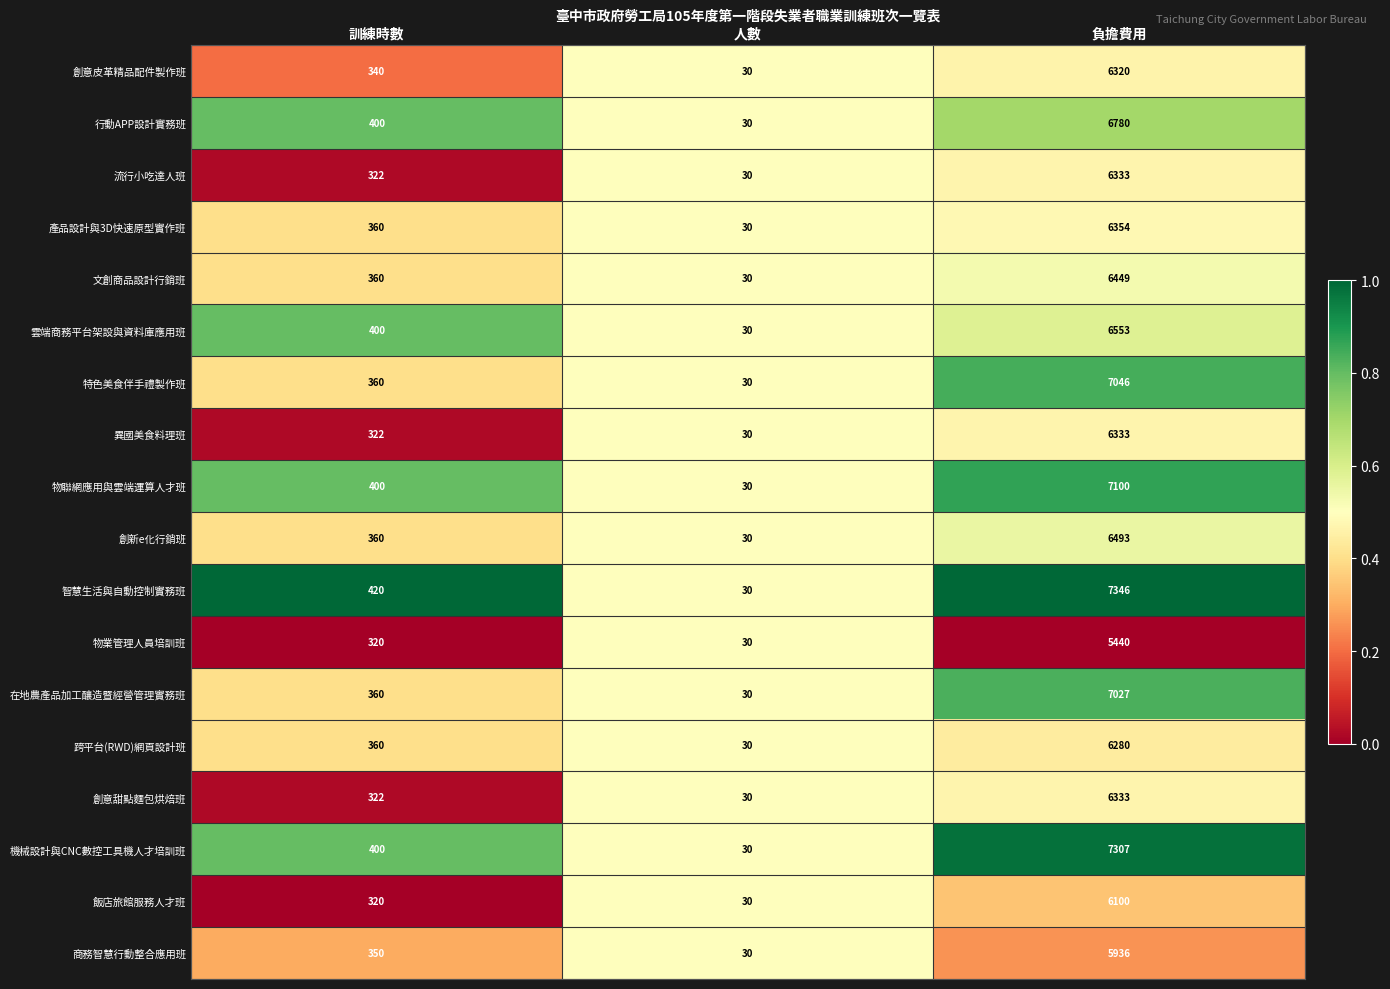

List the labels in order of 跨平台(RWD)網頁設計班 value, smallest first.

人數, 訓練時數, 負擔費用